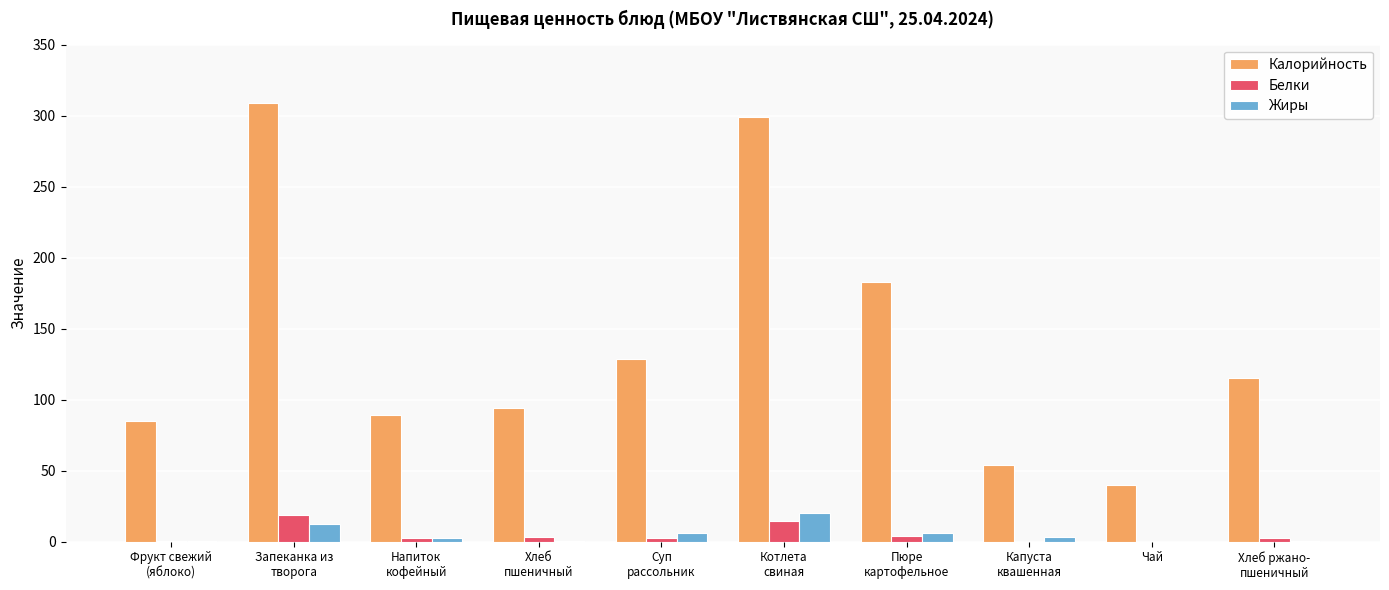

Which series has the largest total across all categories?

Калорийность